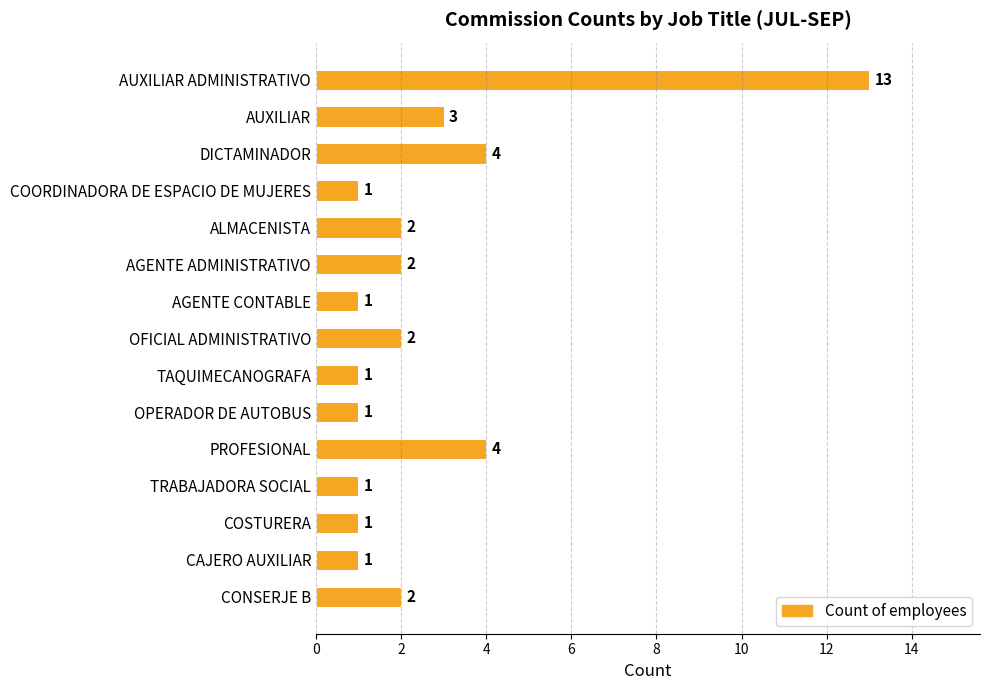

What is the average value?

3